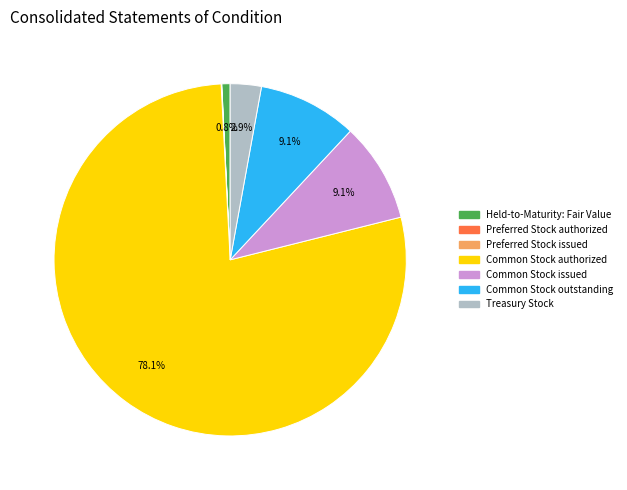

Which category has the biggest portion of the pie?

Common Stock authorized